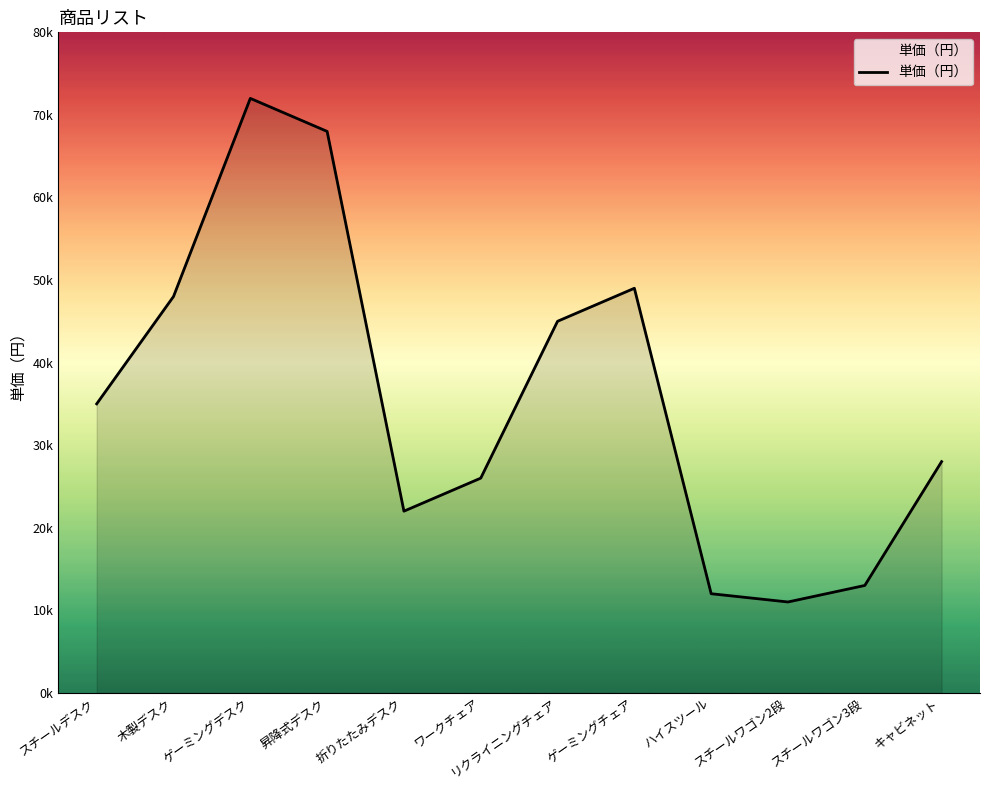

At which category does the data reach its first local valley?

折りたたみデスク